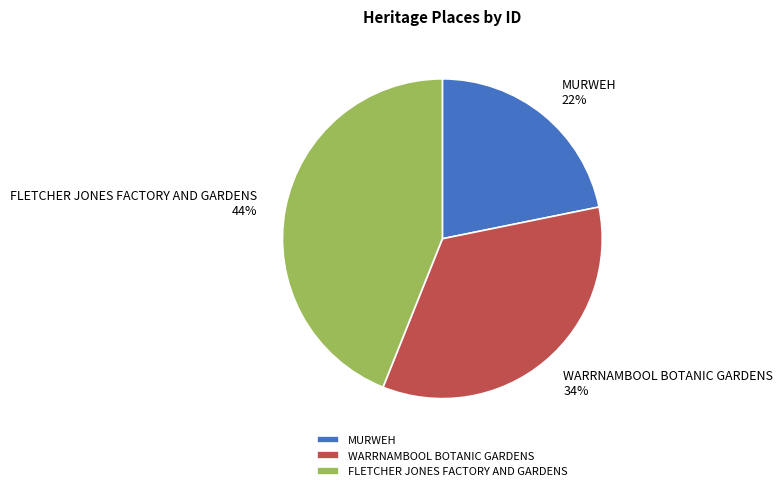

Count the number of slices in the pie.

3